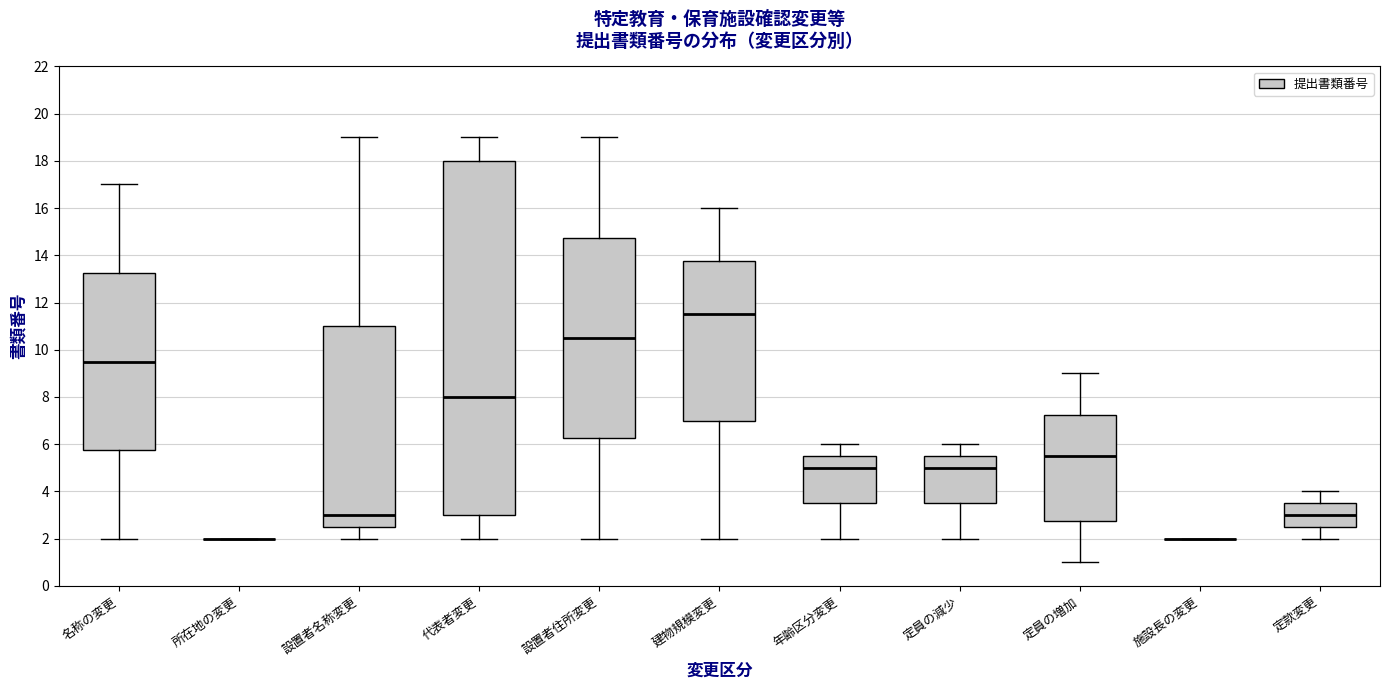

Where is the lower edge of the box for 設置者名称変更 on the y-axis? The values are not printed on the chart, so give them approximately, as read against the axis.

2.6